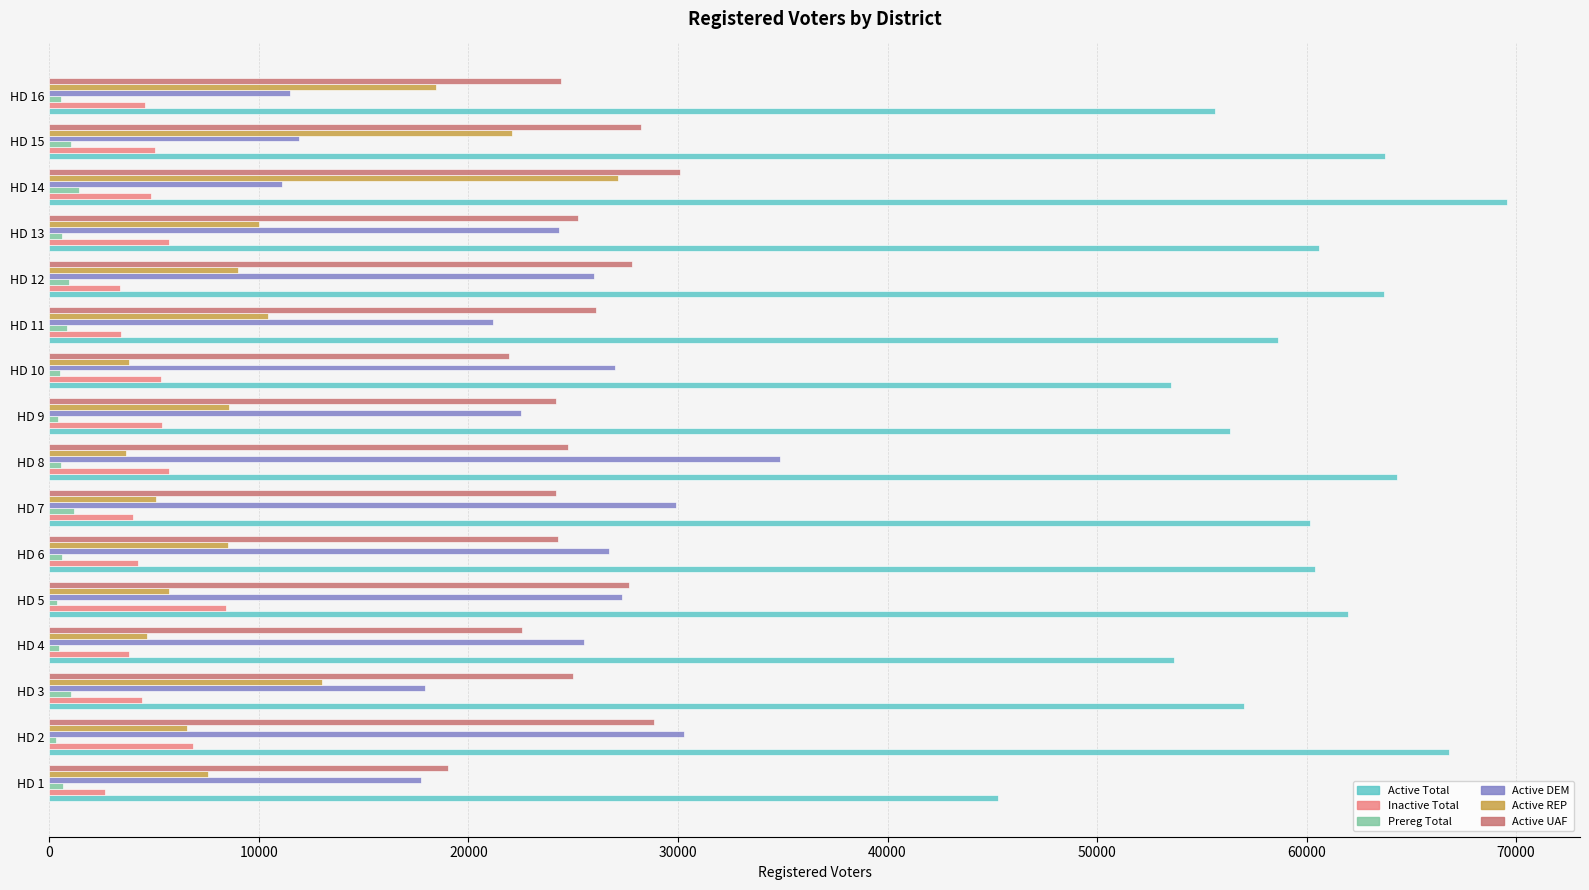

The value of Active REP at HD 2 is 6583. True or false?

True